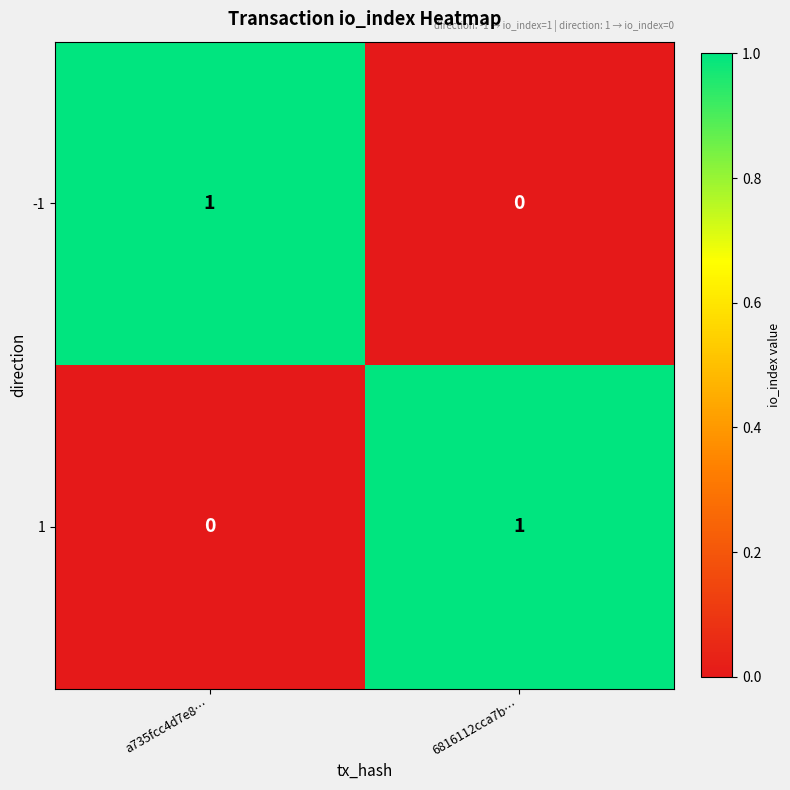

Where is 1 nearest to the value 0?

a735fcc4d7e8…